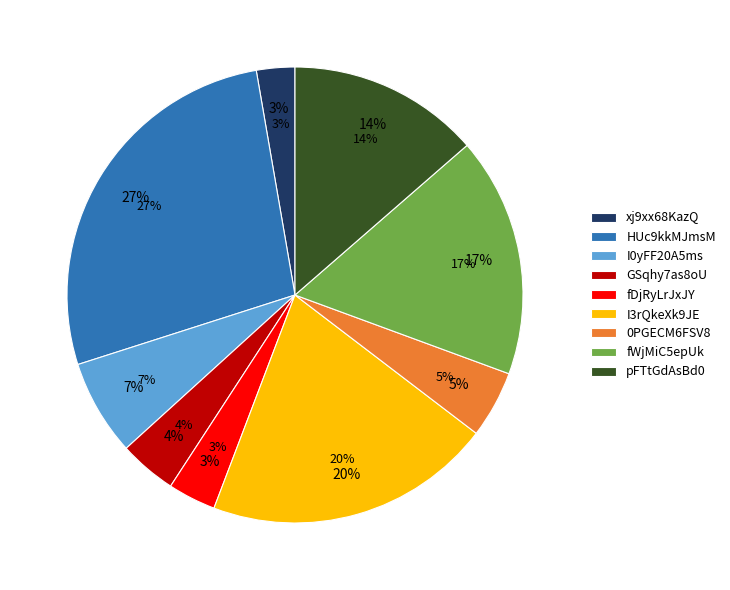

What is the smallest slice in the pie chart?

xj9xx68KazQ